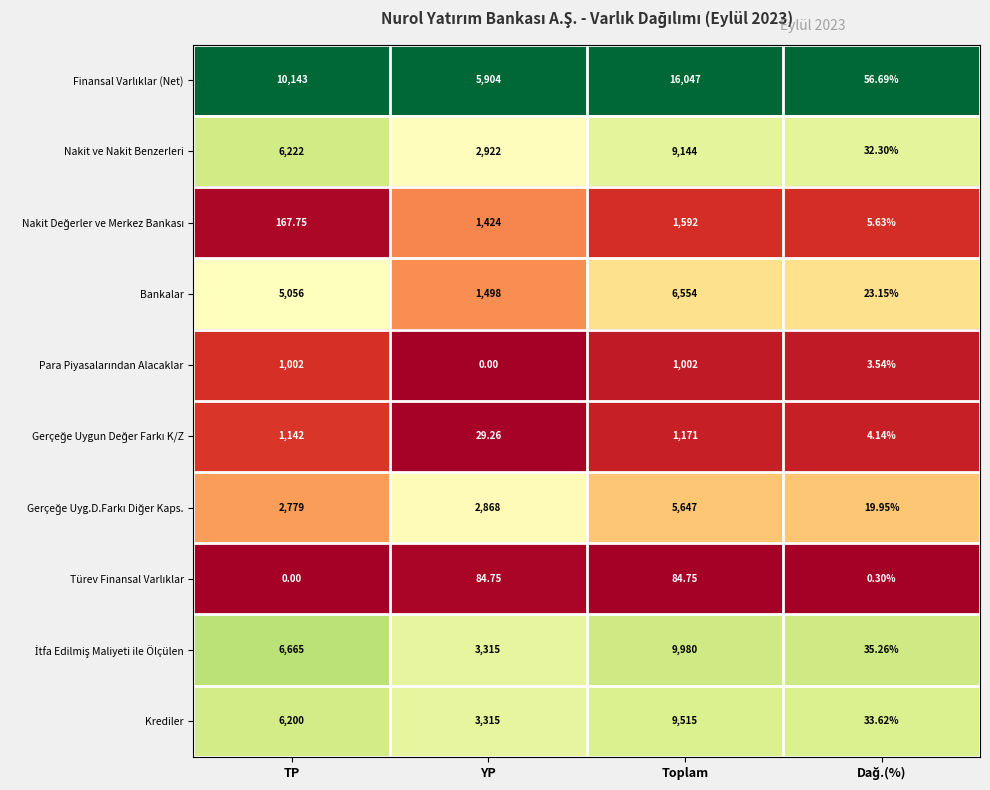

At which label does Bankalar reach its peak?

Toplam